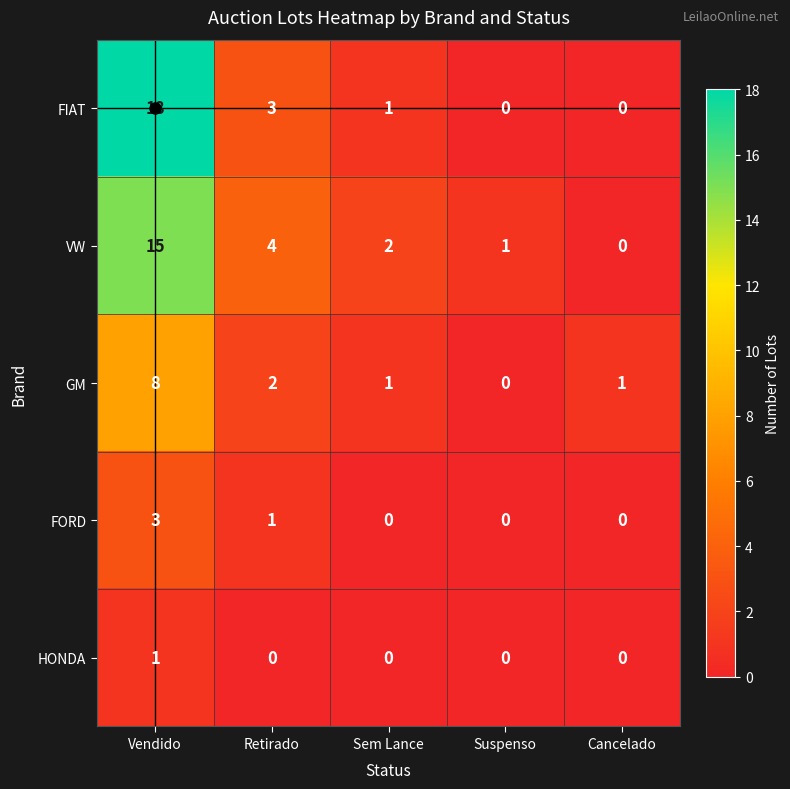

How many positive values does the VW series have?

4